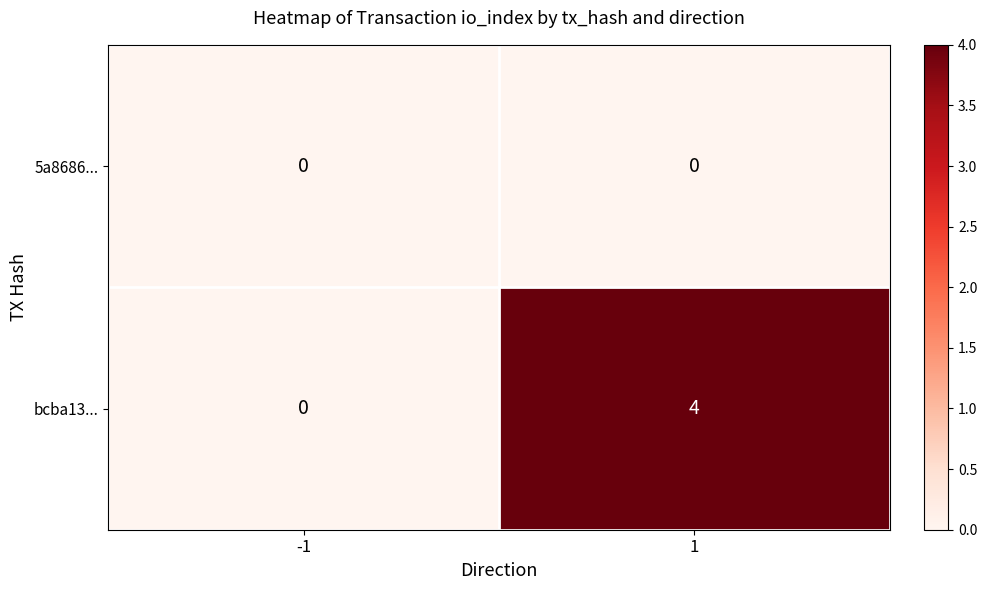

List the series in order of their overall mean, lowest first.

5a8686..., bcba13...